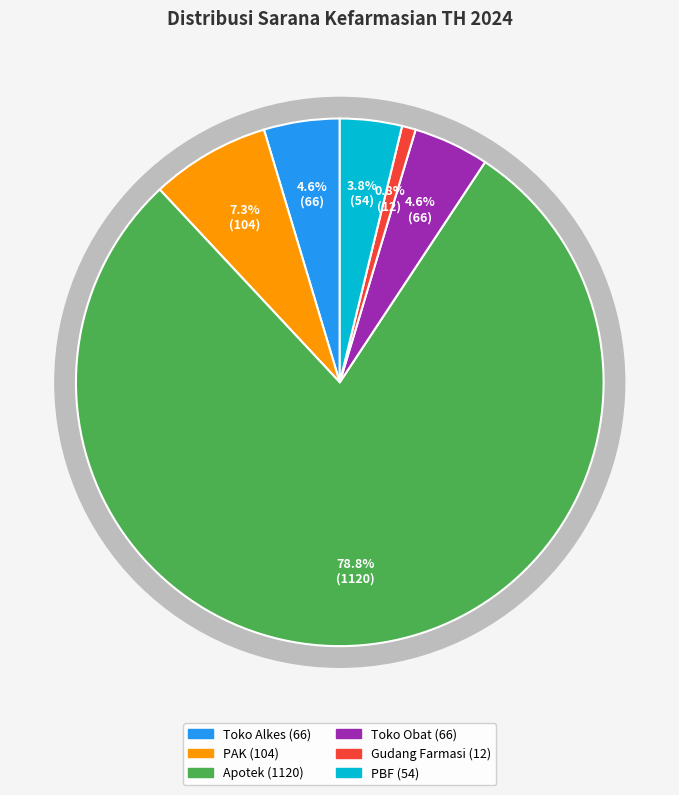

To the nearest percent, what is the average slice percentage?

17%